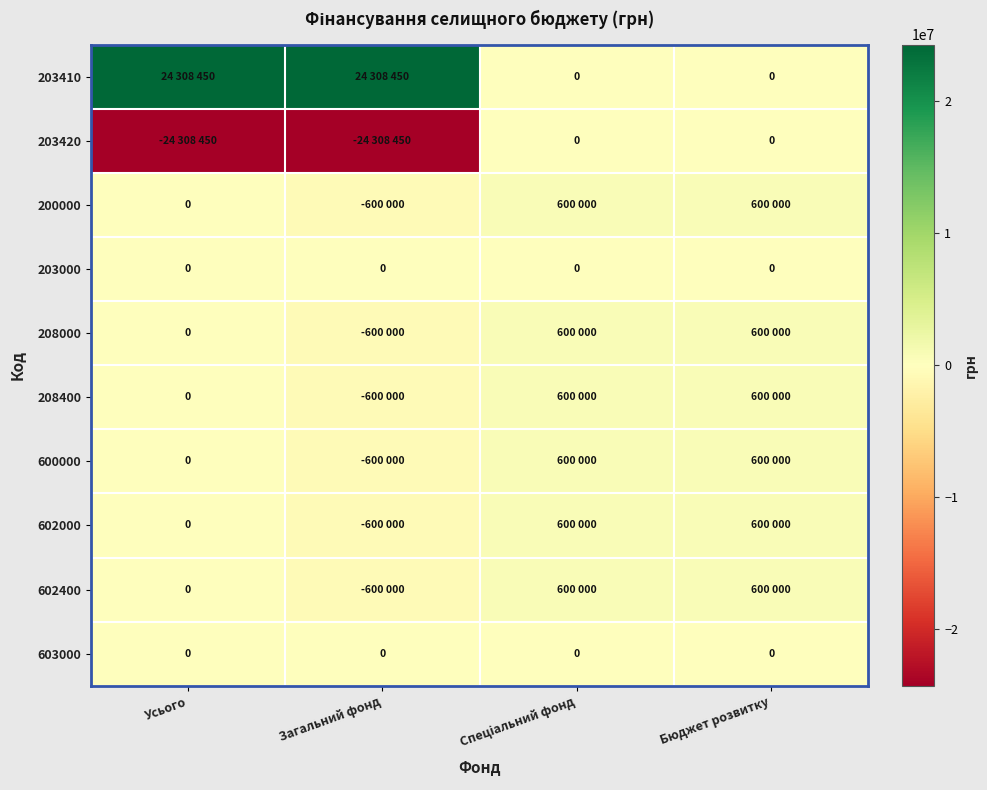

The 200000 series shows 753343 at Усього. True or false?

False